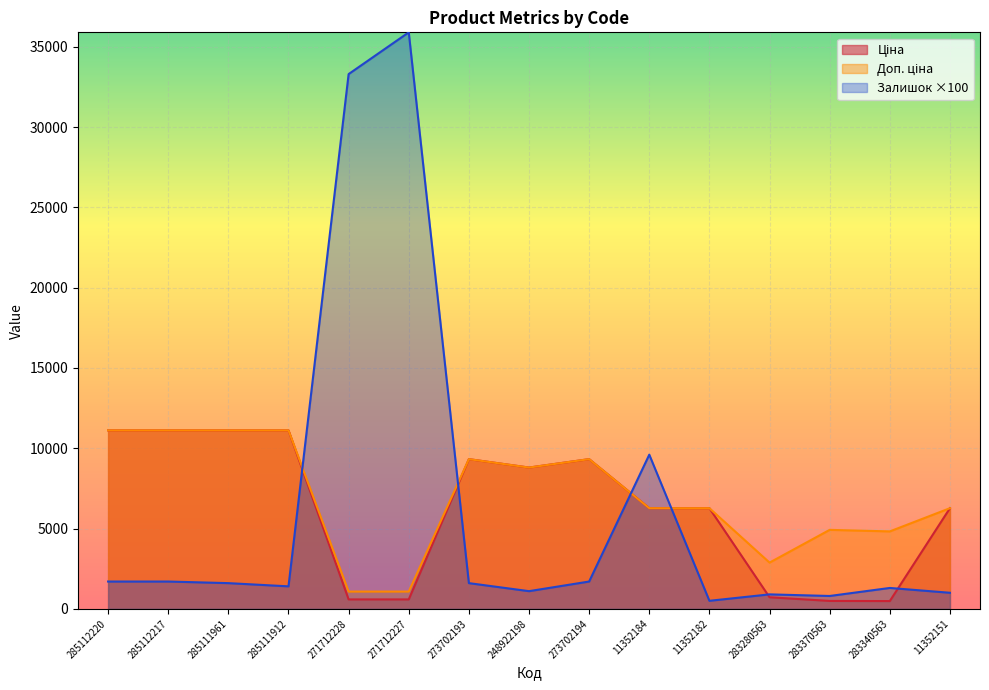

How many series are shown in this chart?

3